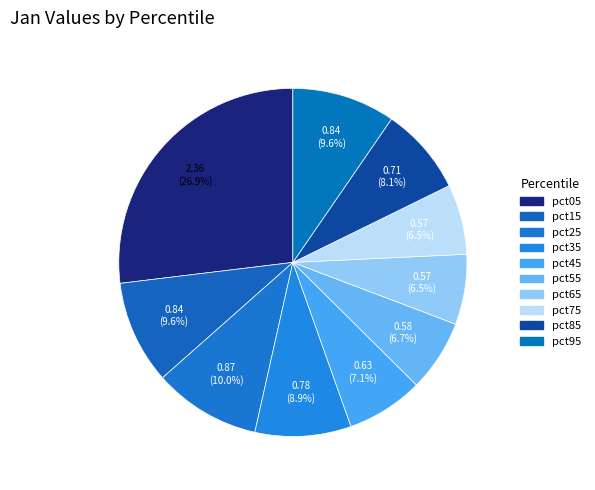

How many segments does this pie chart have?

10